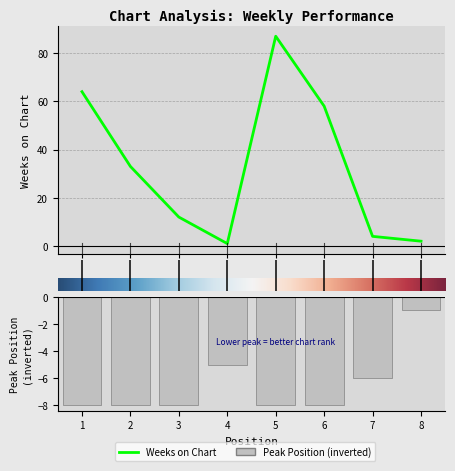

Rank the series by their maximum value, from lowest to highest.

Peak Position, Weeks on Chart